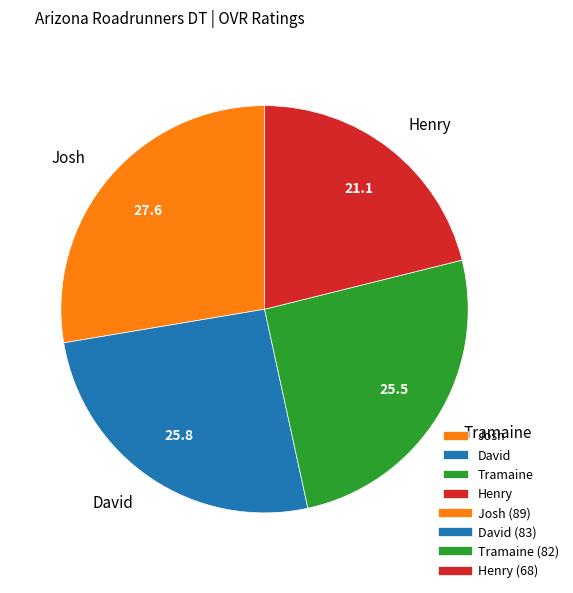

Does Josh represent more than half of the total?

No